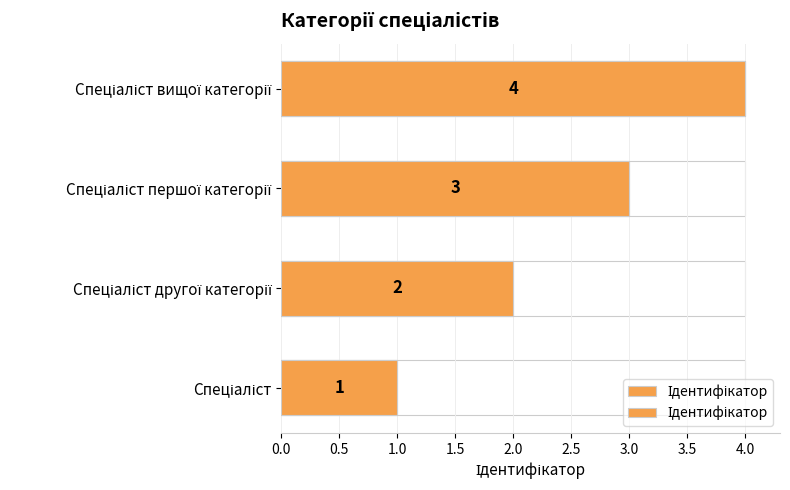

Reading left to right, what are all the values shown in this chart?

1	2	3	4